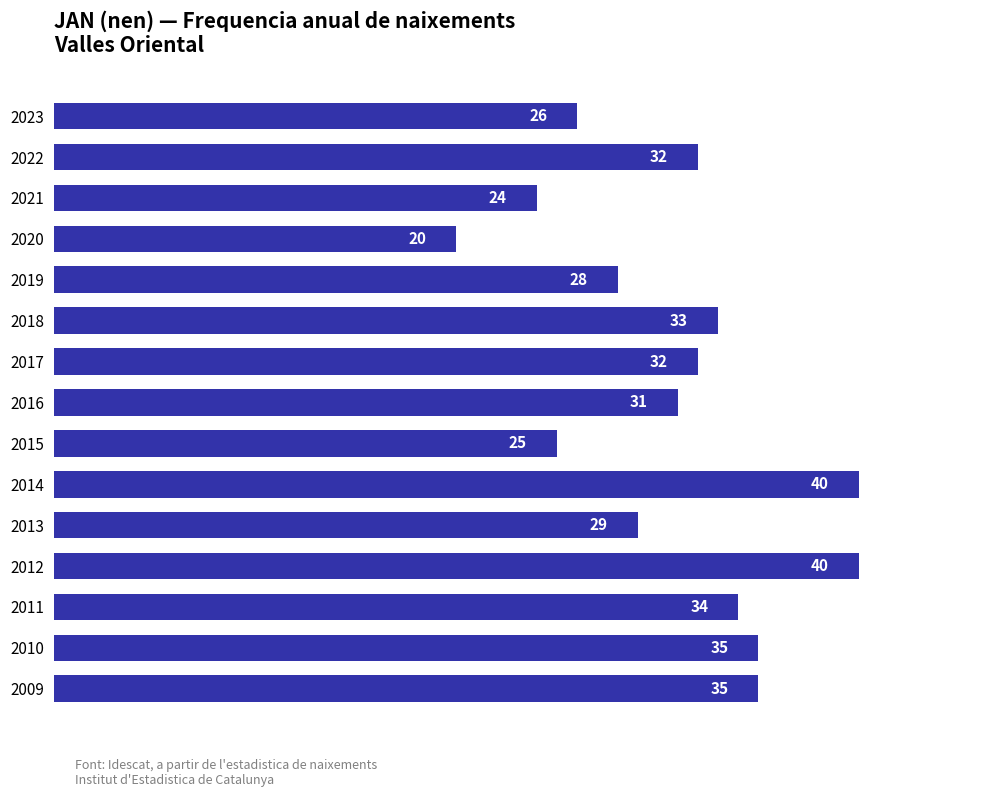

How many values are below 32?

7